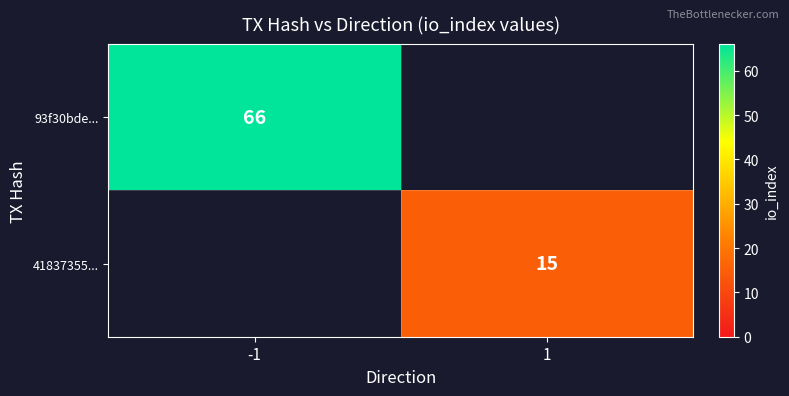

The value of 93f30bde... at -1 is 15. True or false?

False